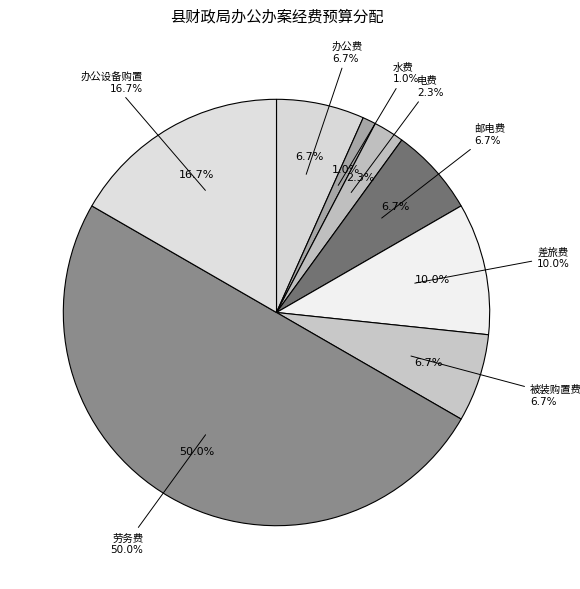

Is 劳务费 the majority of the pie?

No